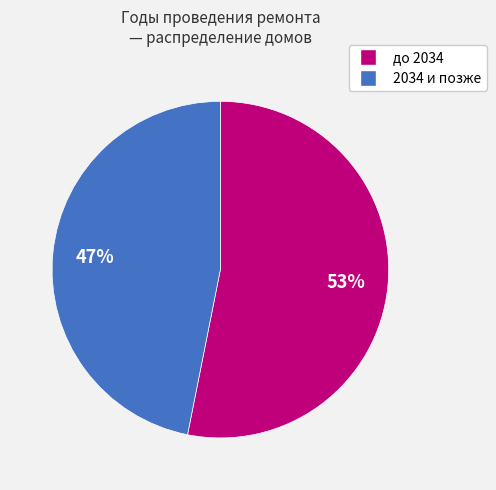

Is there any slice that represents more than half of the pie?

Yes